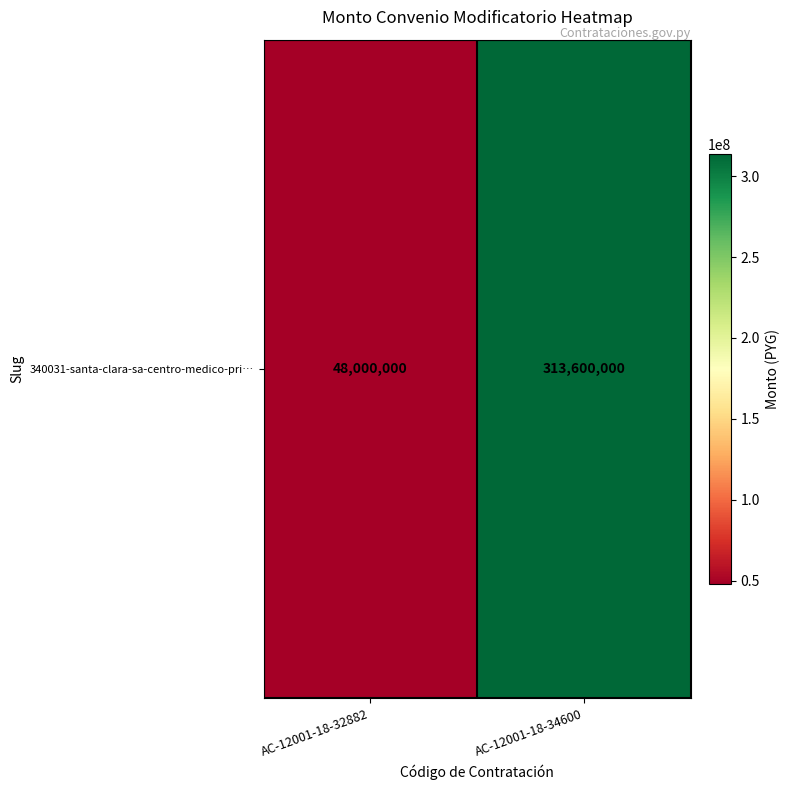

True or false: the data shows 68774253 at AC-12001-18-32882.

False